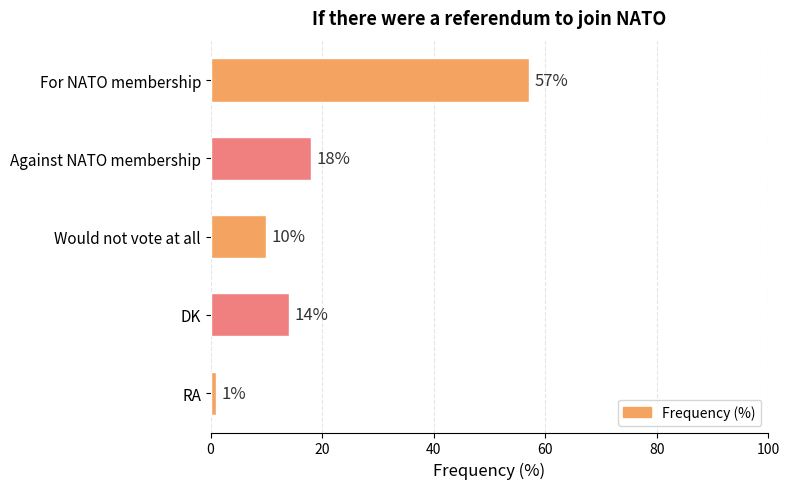

At which category does the chart reach its minimum across all series?

RA